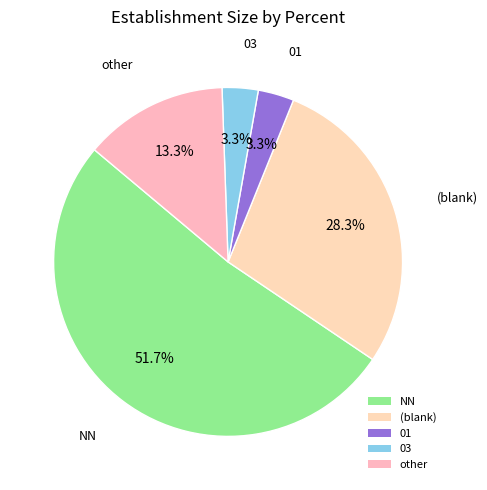

To the nearest percent, what portion does 03 represent?

3%